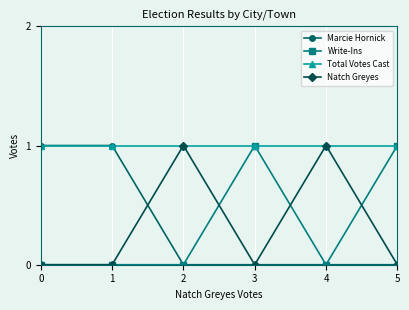

True or false: Total Votes Cast has more than 2 interior local peaks.

False